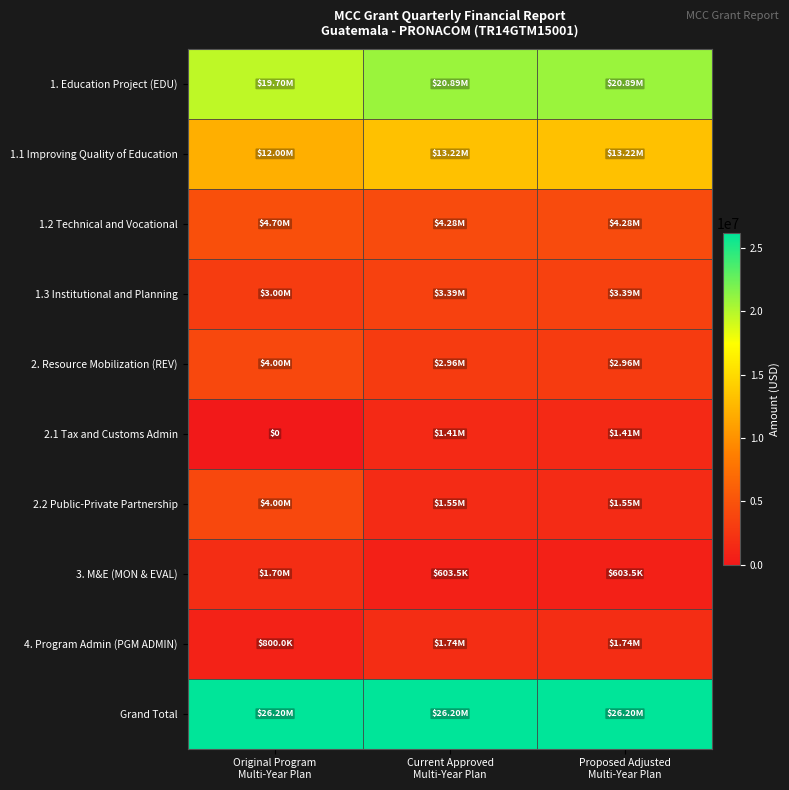

Is the value of 4. Program Admin (PGM ADMIN) at Original Program Multi-Year Plan greater than the value of Grand Total at Proposed Adjusted Multi-Year Plan?

No